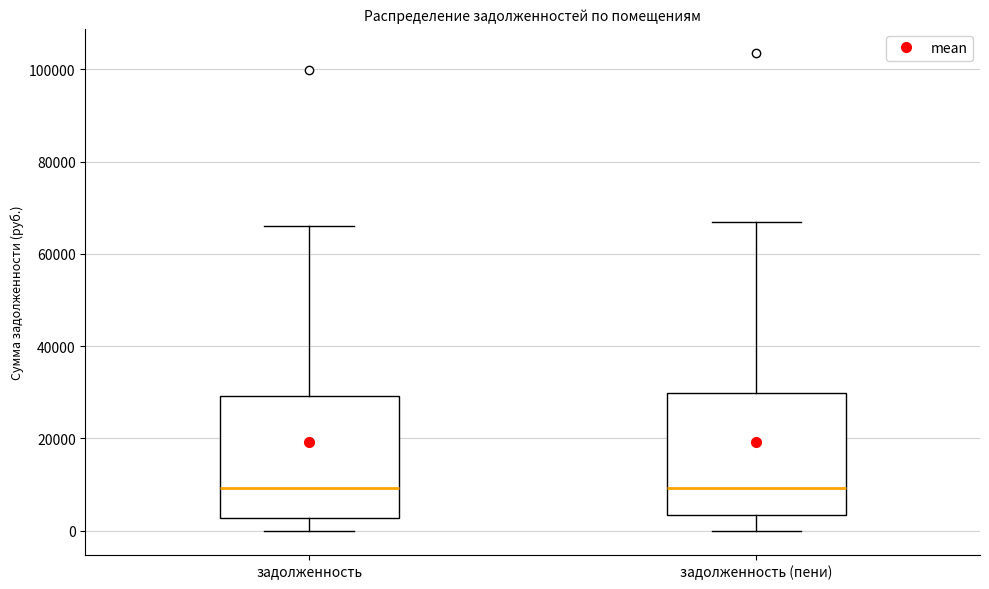

Reading left to right, transcribe this box plot: for each box, give where its median line is, the range the box spans, and where its two whiskers end, as read against the y-axis. The values are not printed on the chart, so give them approximately, as read against the axis.

задолженность: median 10000, box 2000 to 30000, whiskers 0 to 66000
задолженность (пени): median 10000, box 4000 to 30000, whiskers 0 to 66000